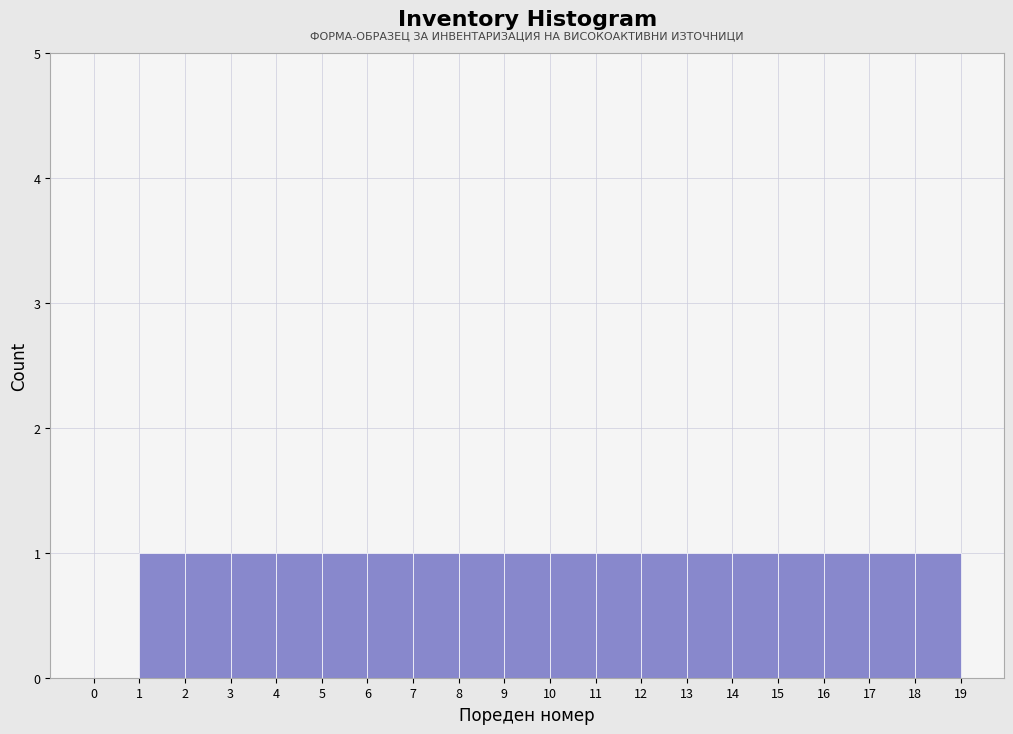

Reading left to right, list every bar in this chart as the range it spans on the x-axis followed by its height. The values are not printed on the chart, so give them approximately, as read against the axis.

0 to 1: 0
1 to 2: 1
2 to 3: 1
3 to 4: 1
4 to 5: 1
5 to 6: 1
6 to 7: 1
7 to 8: 1
8 to 9: 1
9 to 10: 1
10 to 11: 1
11 to 12: 1
12 to 13: 1
13 to 14: 1
14 to 15: 1
15 to 16: 1
16 to 17: 1
17 to 18: 1
18 to 19: 1